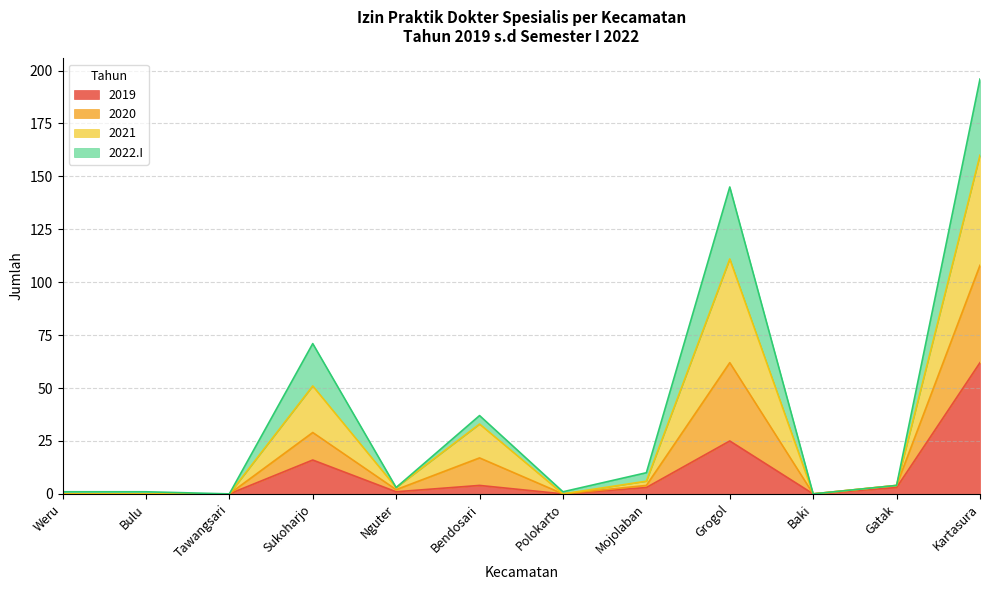

At which category is the sum across all series the highest?

Kartasura